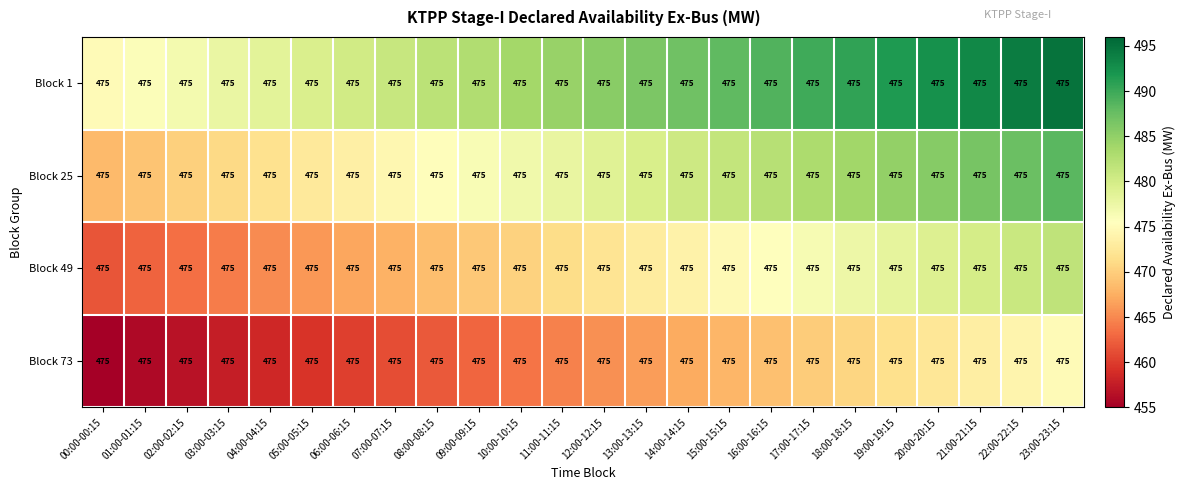

What is the sum of the Block 1 values at 02:00-02:15 and 17:00-17:15?

966.5